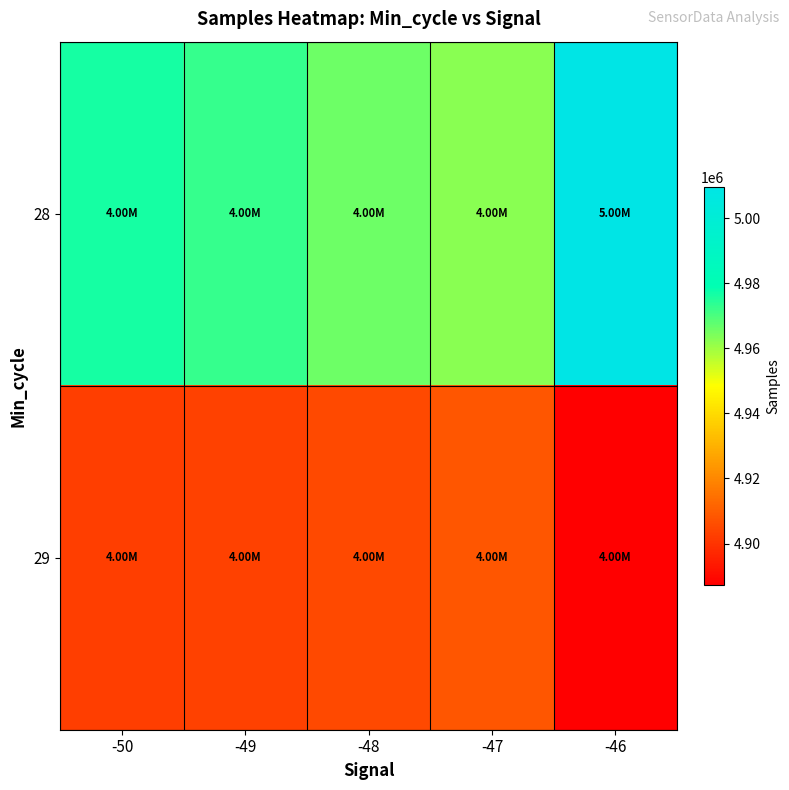

Reading right to left, extract all data points from this chart.

28: -46=5009631	-47=4962453	-48=4965904	-49=4972646	-50=4976277
29: -46=4887362	-47=4908324	-48=4905479	-49=4903335	-50=4902549